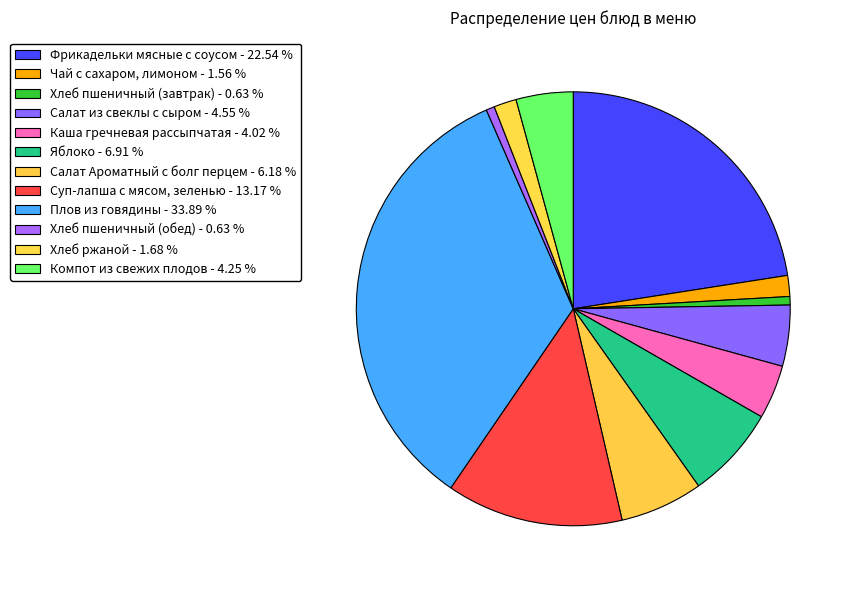

What is the ratio of the value at Хлеб пшеничный (завтрак) to the value at Хлеб ржаной?

0.4